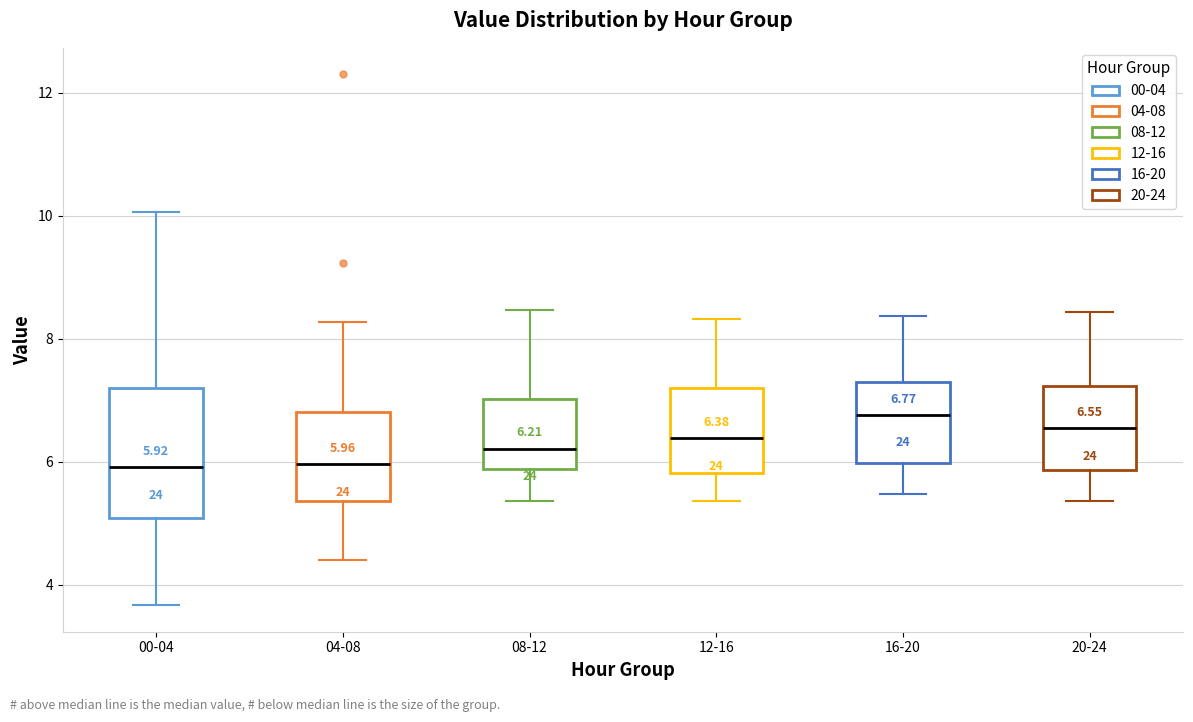

Comparing the boxes themselves (not the whiskers), which one is the tallest?

00-04